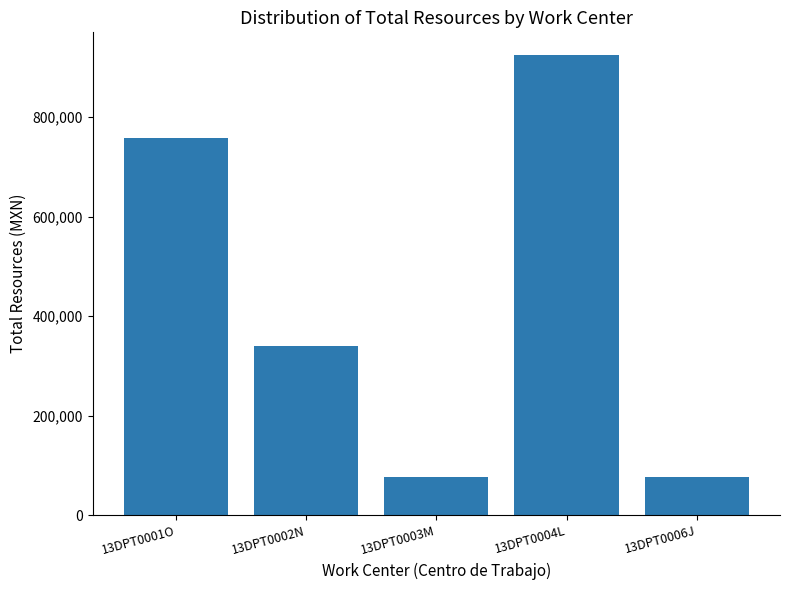

What is the difference between the maximum and minimum values?

848646.7